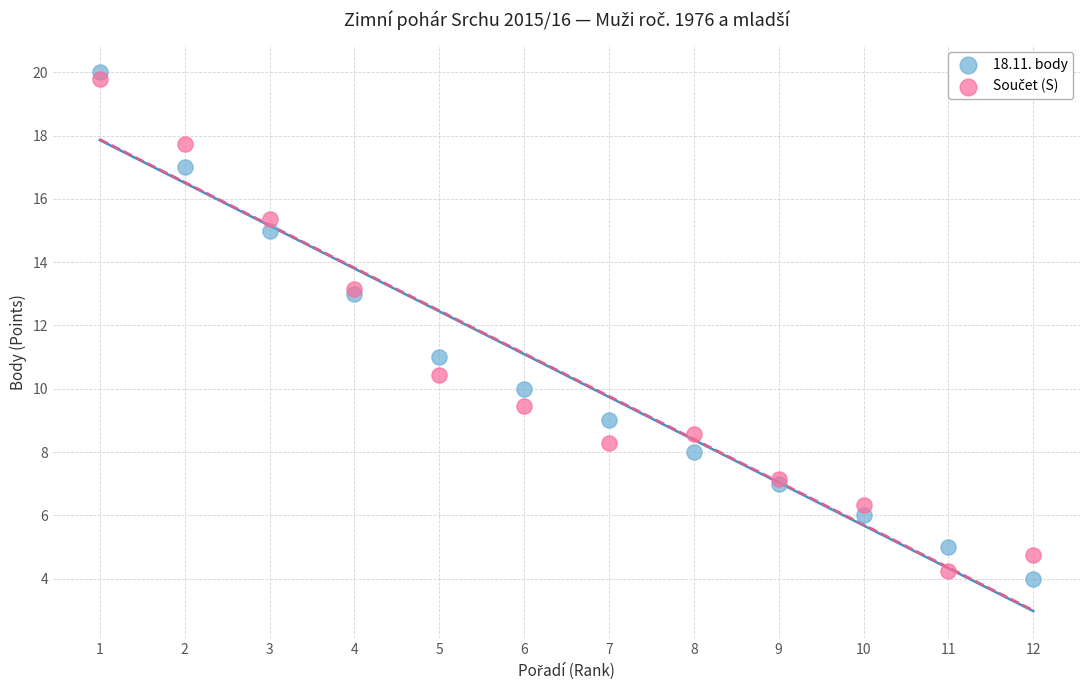

What is the X range (max minus min) for the scatter plot?

11.0